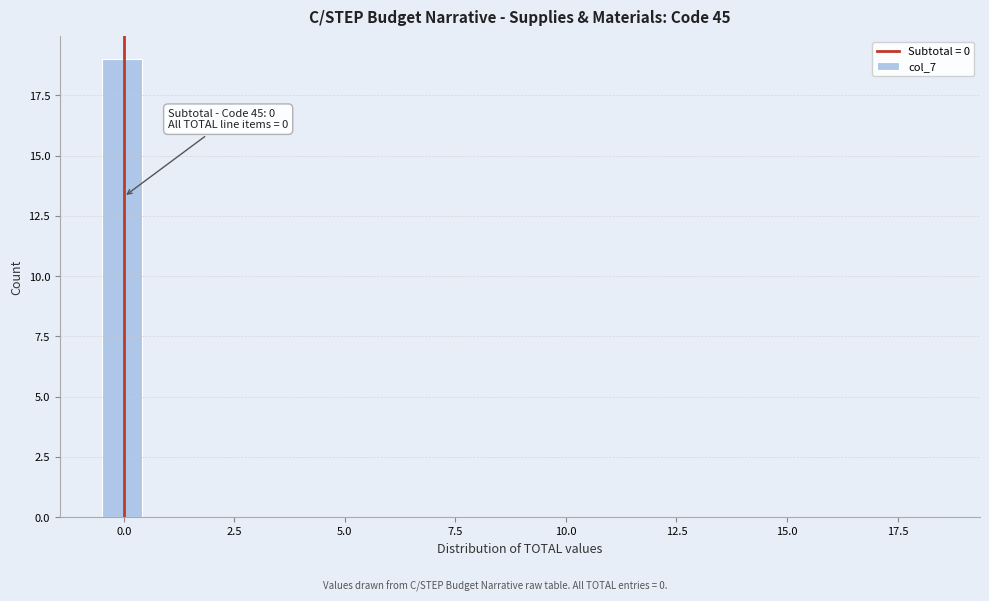

Around what value on the x-axis is the tallest bar? Give the approximate position of its centre, as read against the axis.

0.0